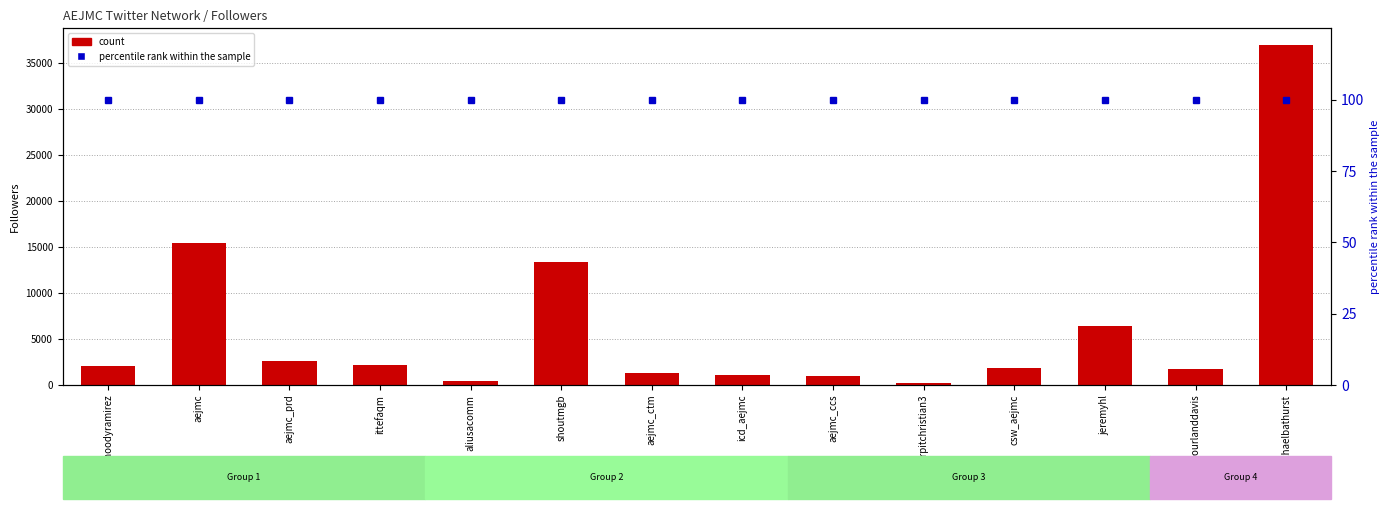

What is the sum of the percentile rank within the sample values at aejmc_ctm and shoutmgb?

200